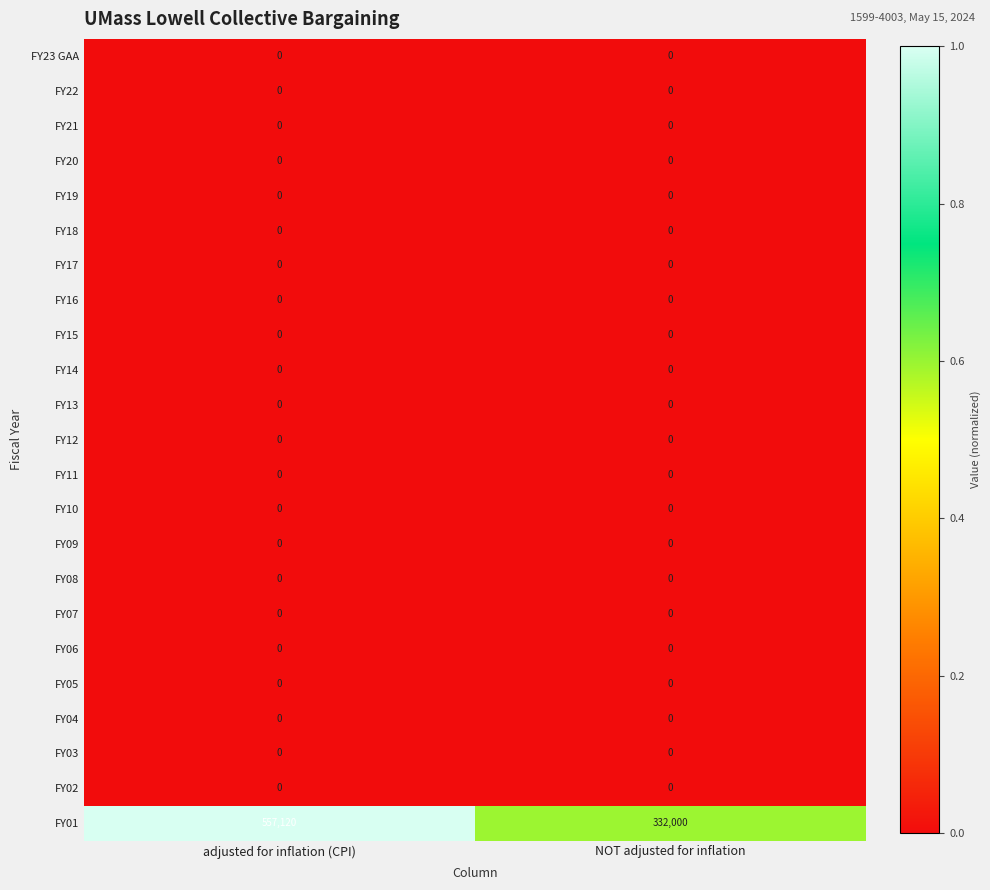

What is the maximum value shown in the chart?

557120